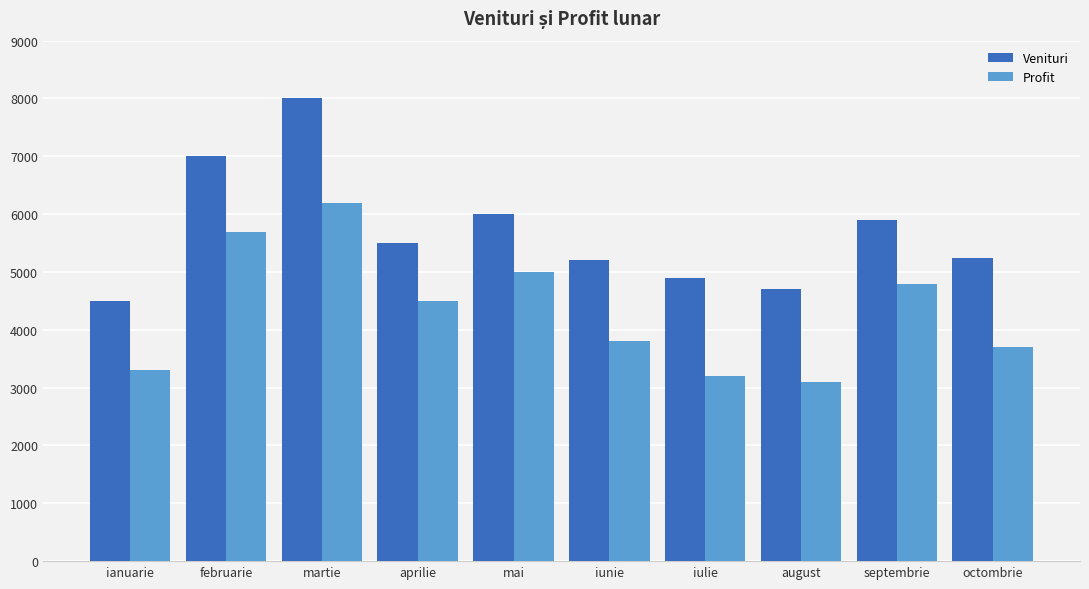

At which label does Profit first exceed 4500?

februarie